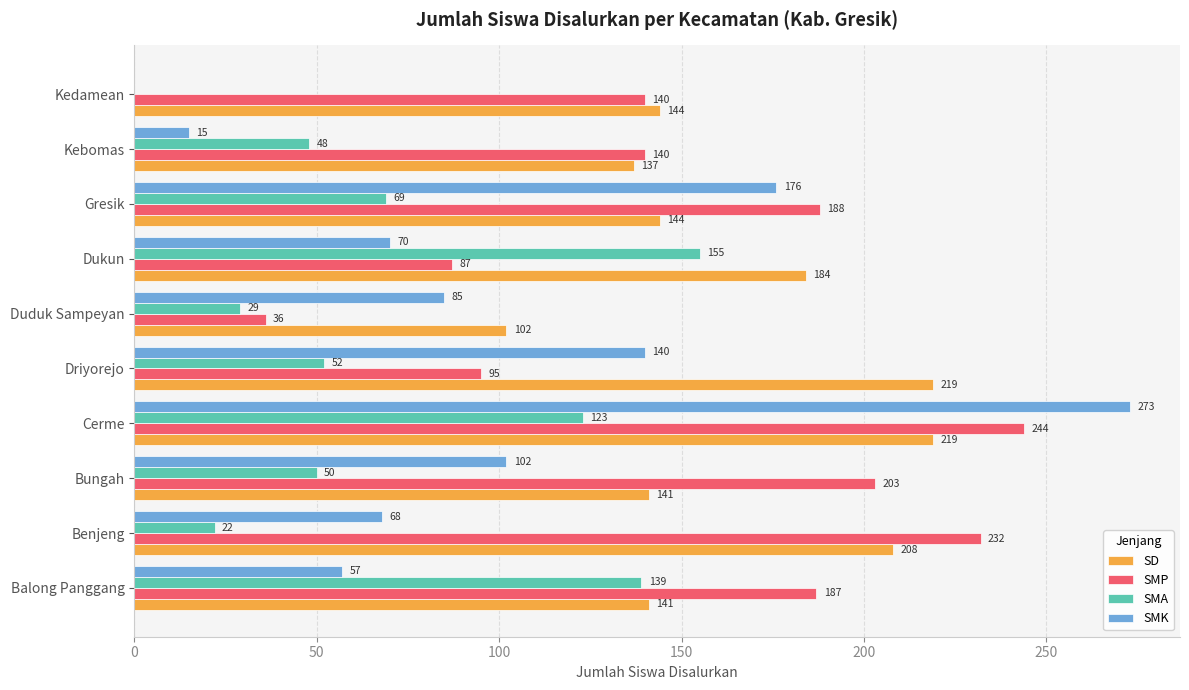

Read the SMA value at Duduk Sampeyan, to the nearest 10.

30